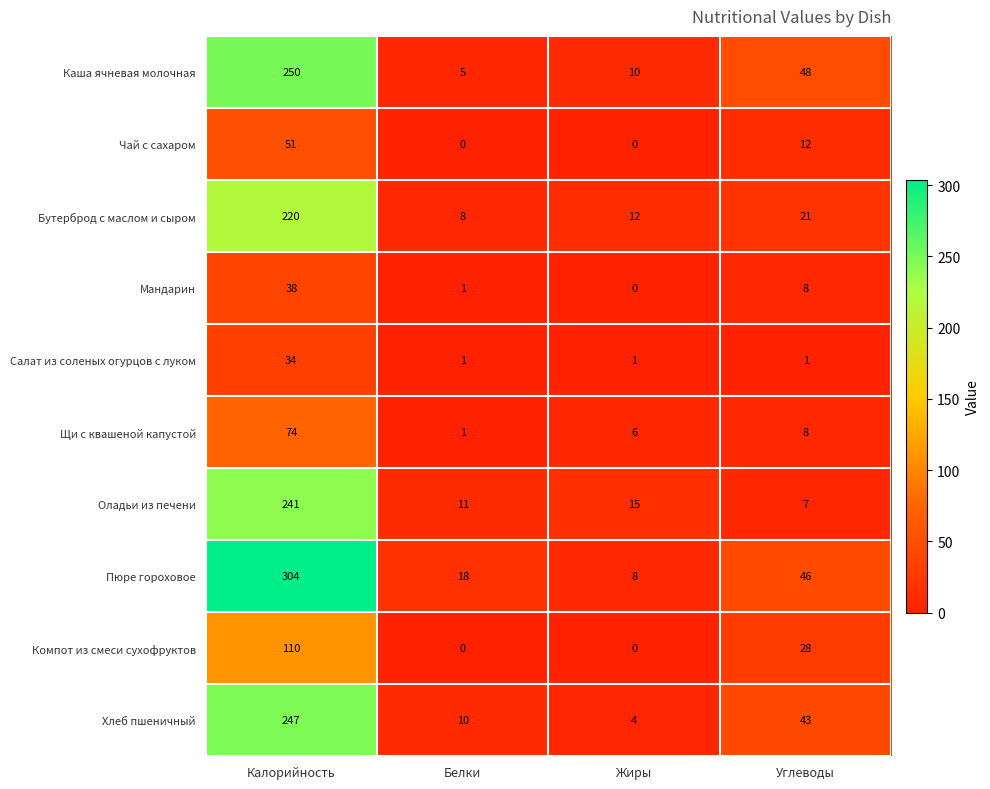

List the labels in order of Щи с квашеной капустой value, smallest first.

Белки, Жиры, Углеводы, Калорийность